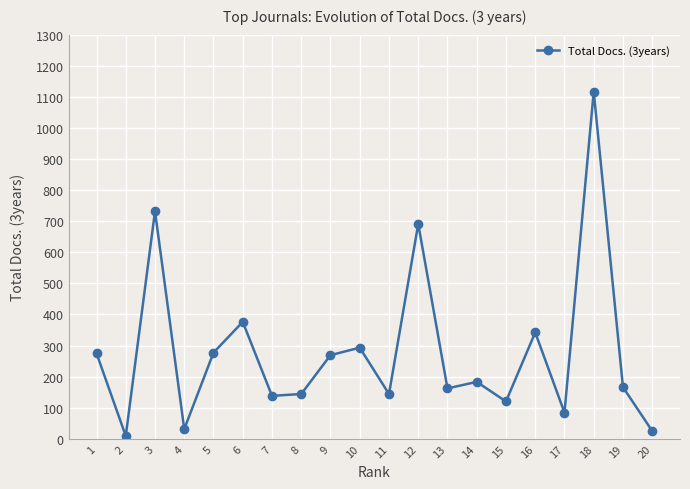

Where is the first local minimum?

2